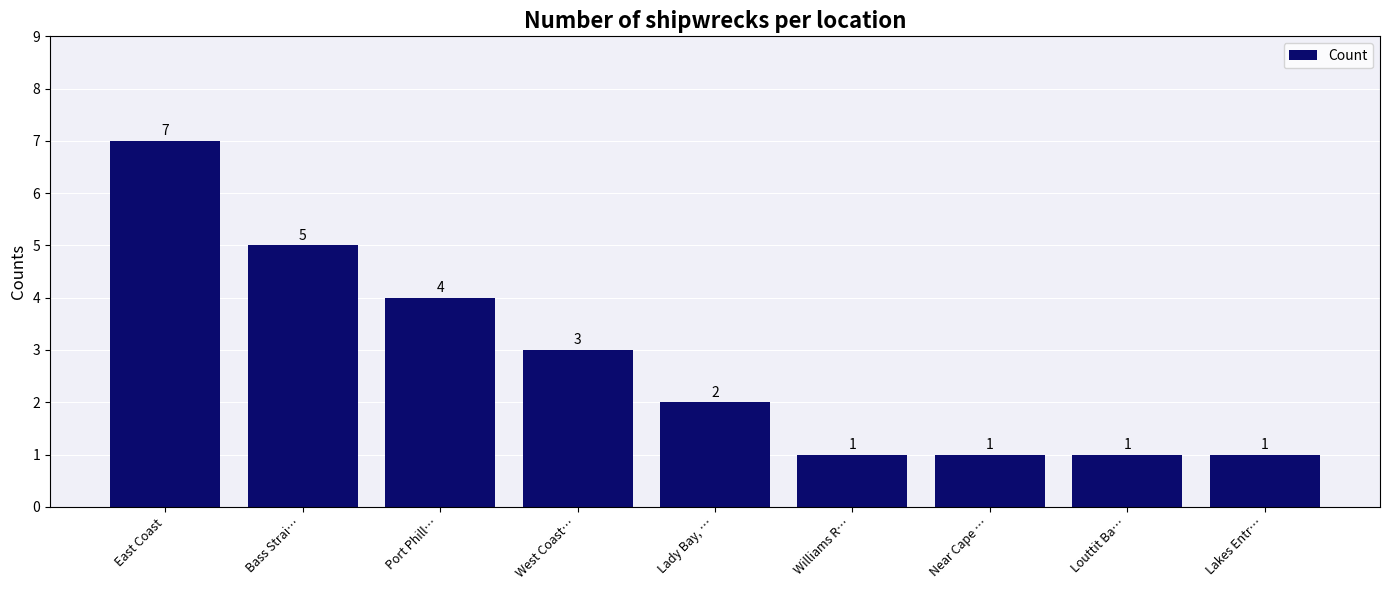

True or false: the data shows 7 at East Coast.

True